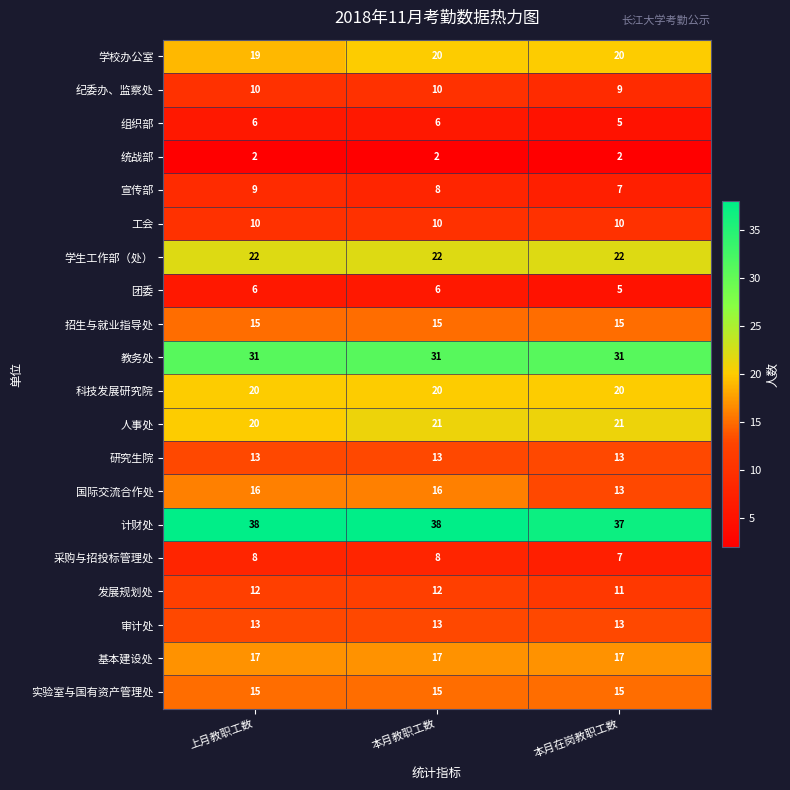

At how many categories does at least one series exceed 34?

3